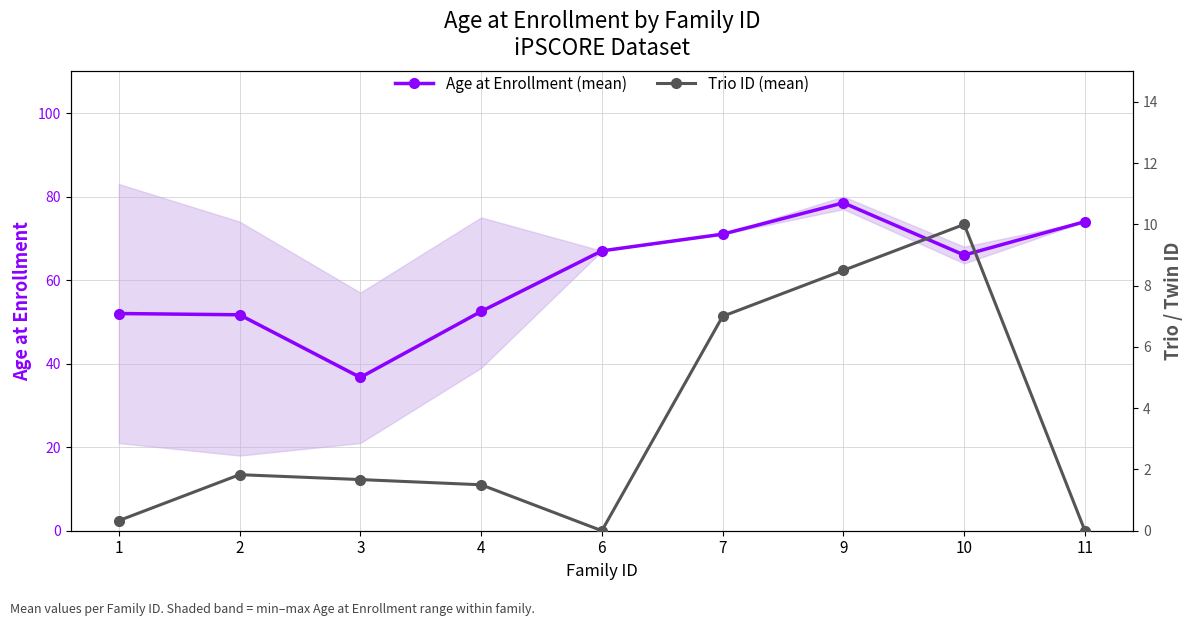

Which category has the highest value in the Age at Enrollment (mean) series?

9